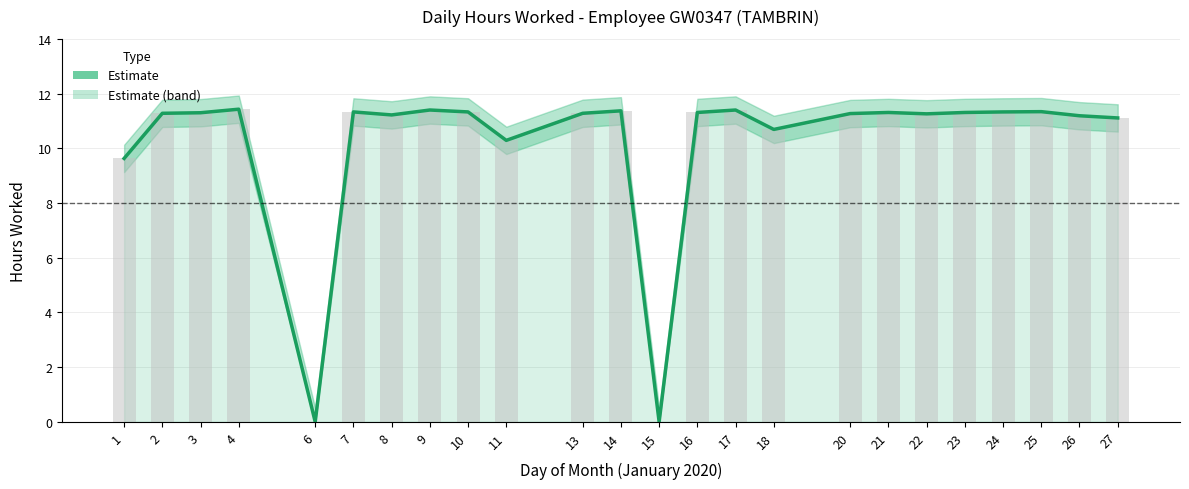

The value at 14 is 11.4. True or false?

True